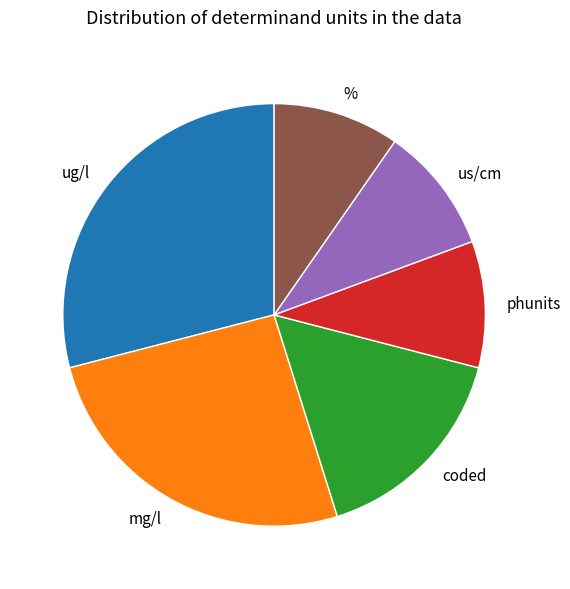

Does coded account for over 50% of the chart?

No